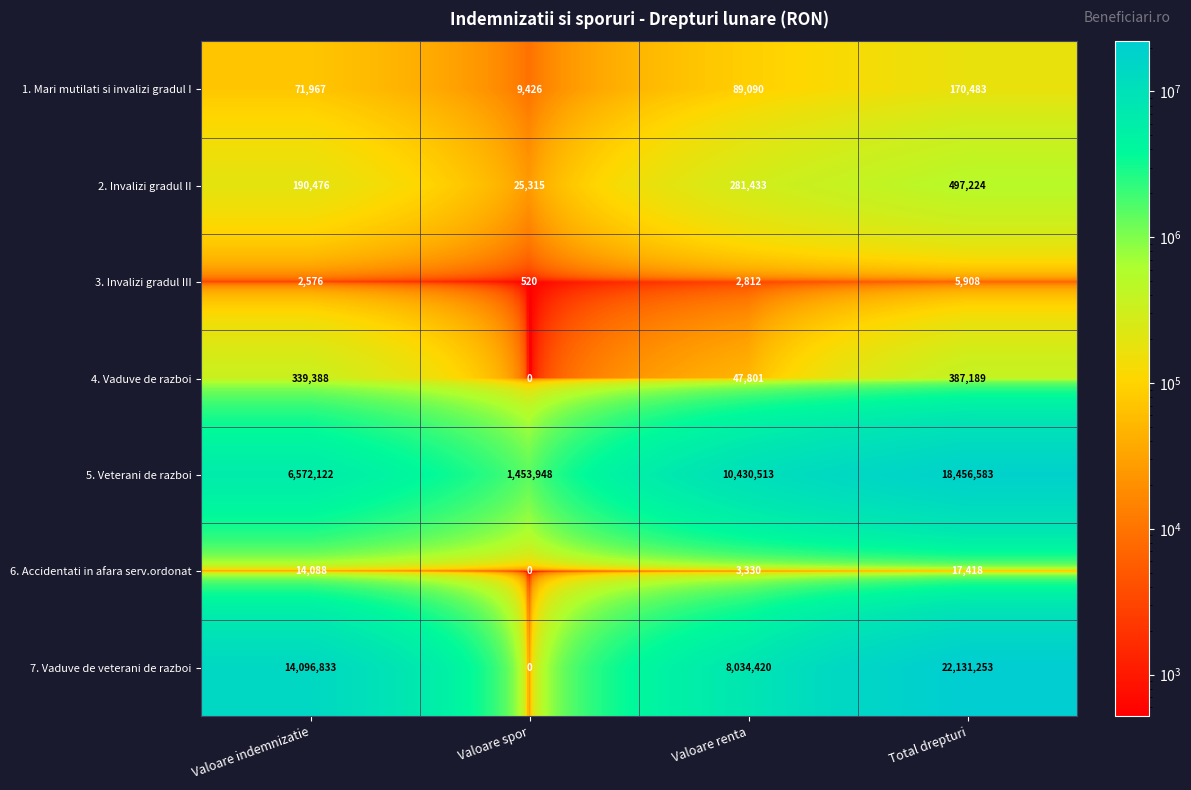

Reading left to right, transcribe all the data shown in this chart.

1. Mari mutilati si invalizi gradul I: 71967	9426	89090	170483
2. Invalizi gradul II: 190476	25315	281433	497224
3. Invalizi gradul III: 2576	520	2812	5908
4. Vaduve de razboi: 339388	0	47801	387189
5. Veterani de razboi: 6572122	1453948	10430513	18456583
6. Accidentati in afara serv.ordonat: 14088	0	3330	17418
7. Vaduve de veterani de razboi: 14096833	0	8034420	22131253